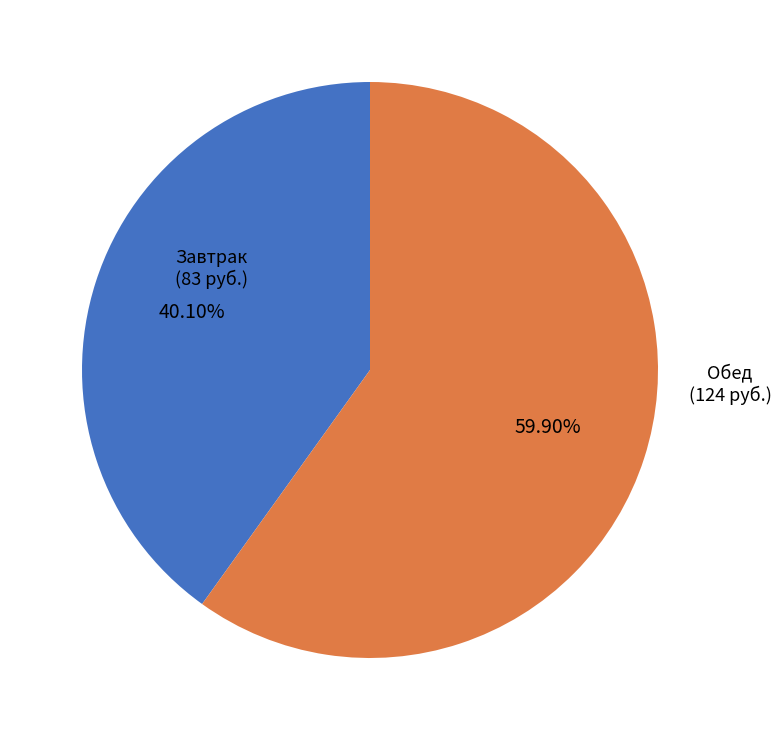

Is there any slice that represents more than half of the pie?

Yes